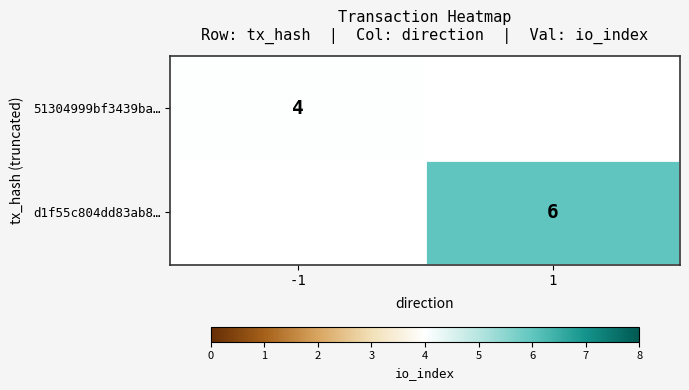

The d1f55c804dd83ab8… series shows 8.7 at 1. True or false?

False